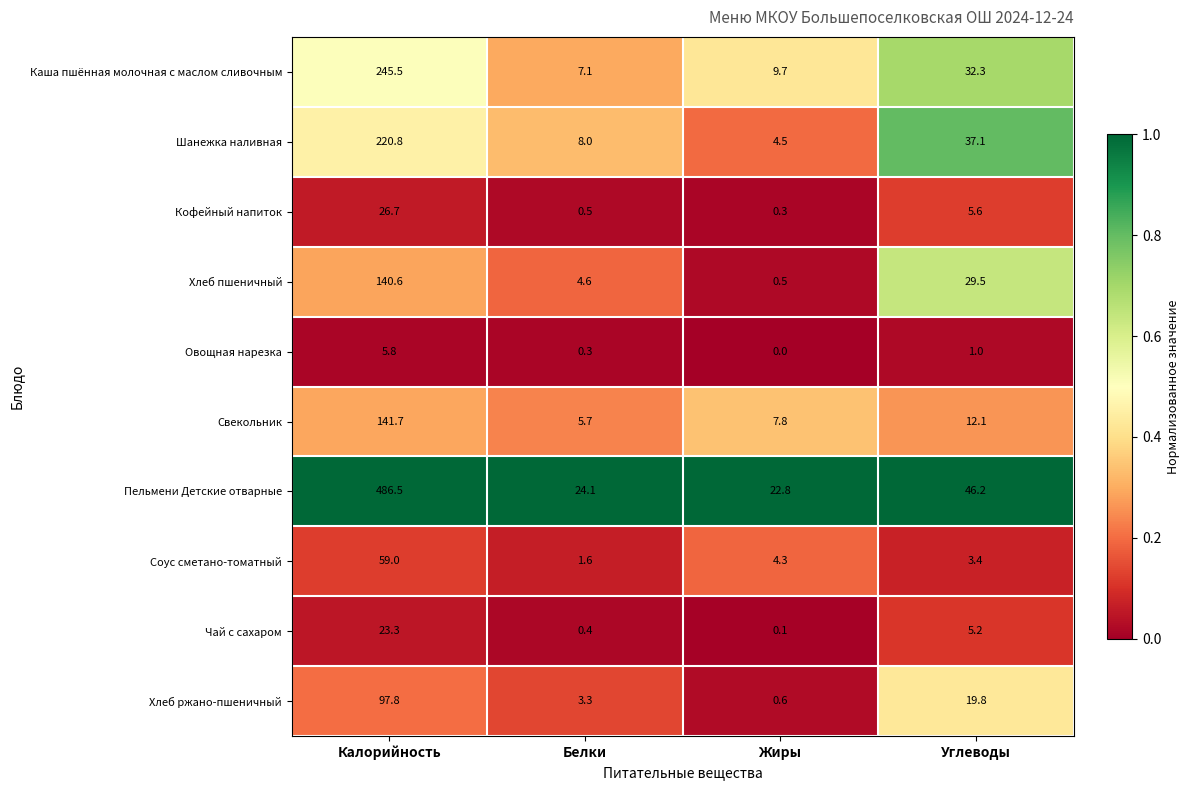

At which label does Кофейный напиток first exceed 5?

Калорийность